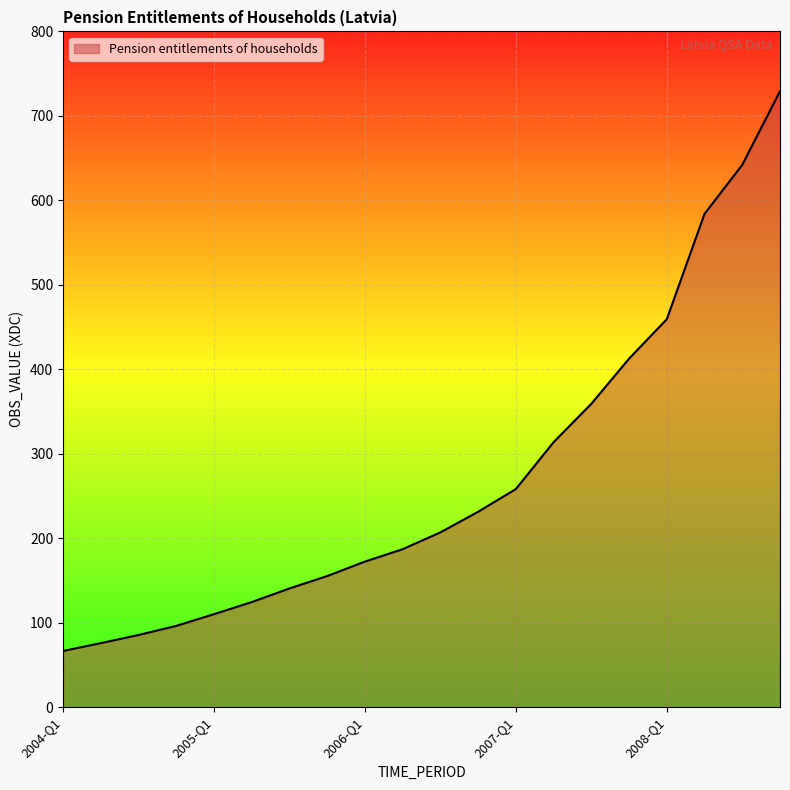

What is the maximum value shown in the chart?

729.2